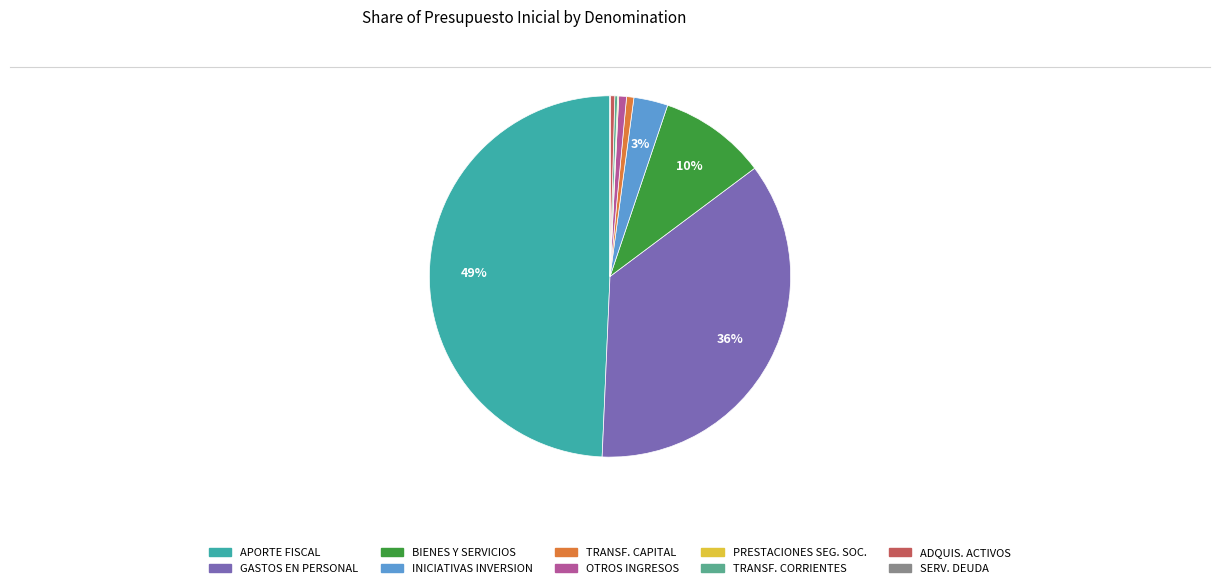

To the nearest percent, what is the average slice percentage?

10%